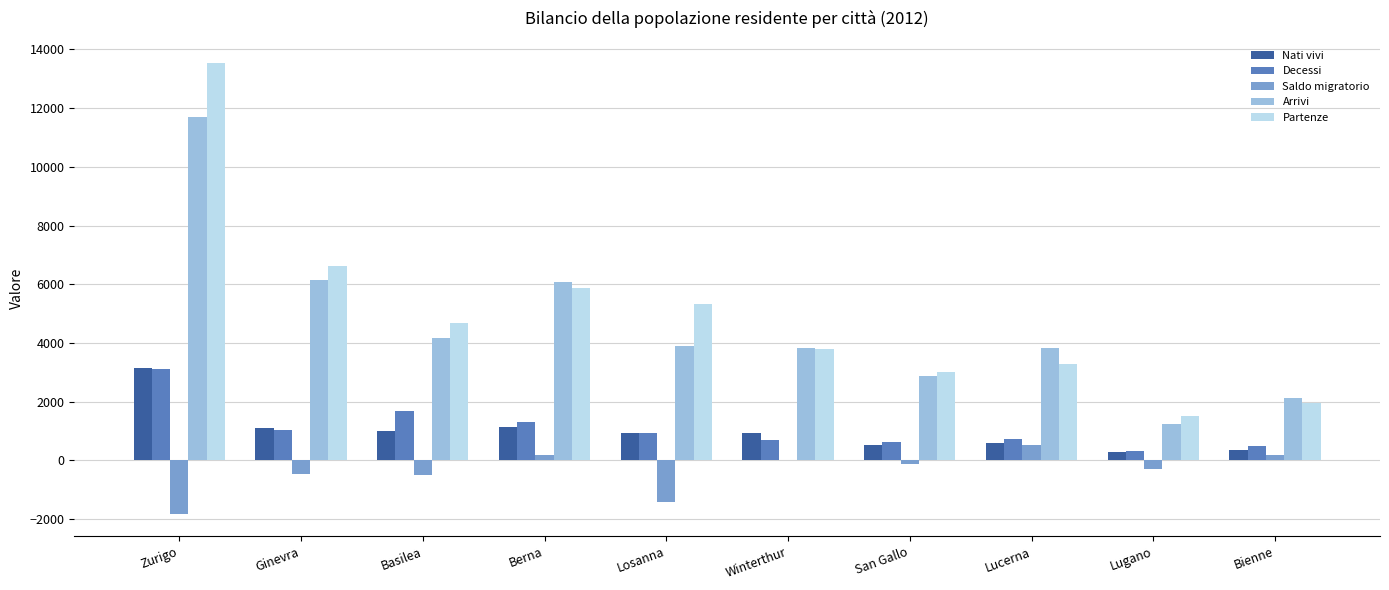

Which series changed the most between Berna and San Gallo?

Arrivi